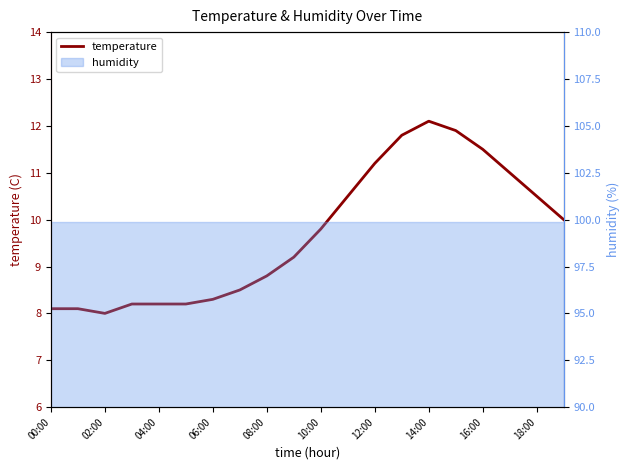

What is the difference between the maximum and minimum values?

4.1